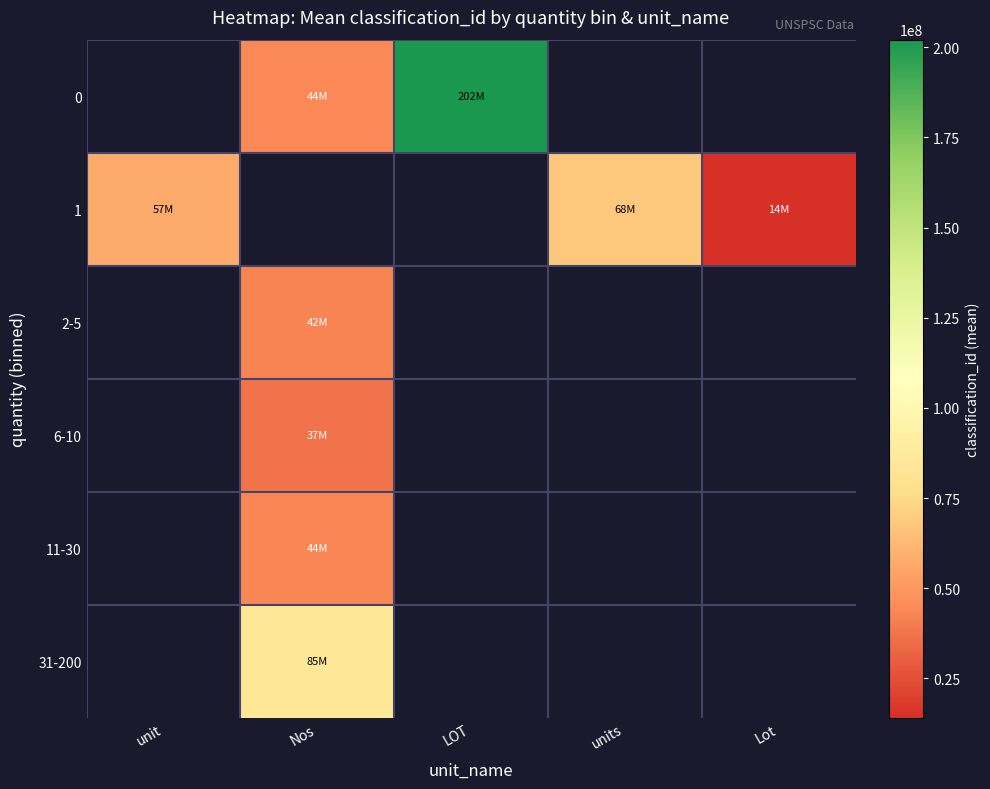

How many distinct data groups are displayed?

6